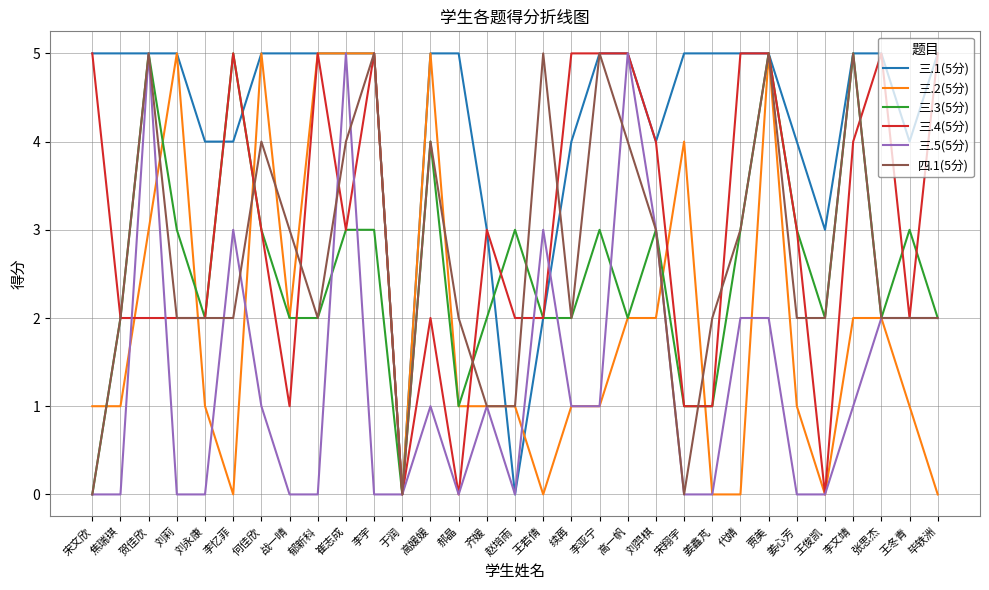

Between 高媛媛 and 郝晶, which series saw the biggest shift?

三.2(5分)